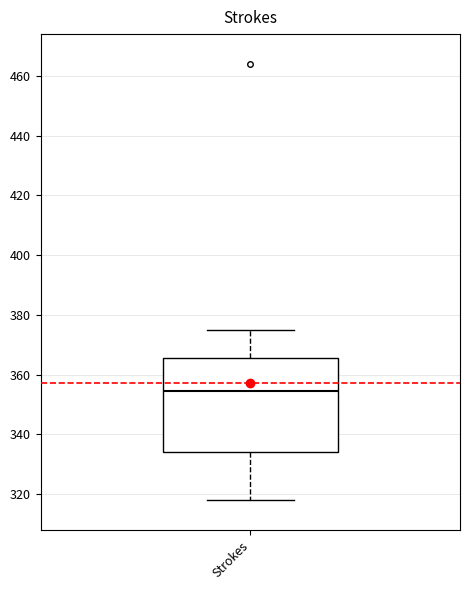

Where does the lower whisker of the box for Strokes end on the y-axis? The values are not printed on the chart, so give them approximately, as read against the axis.

318